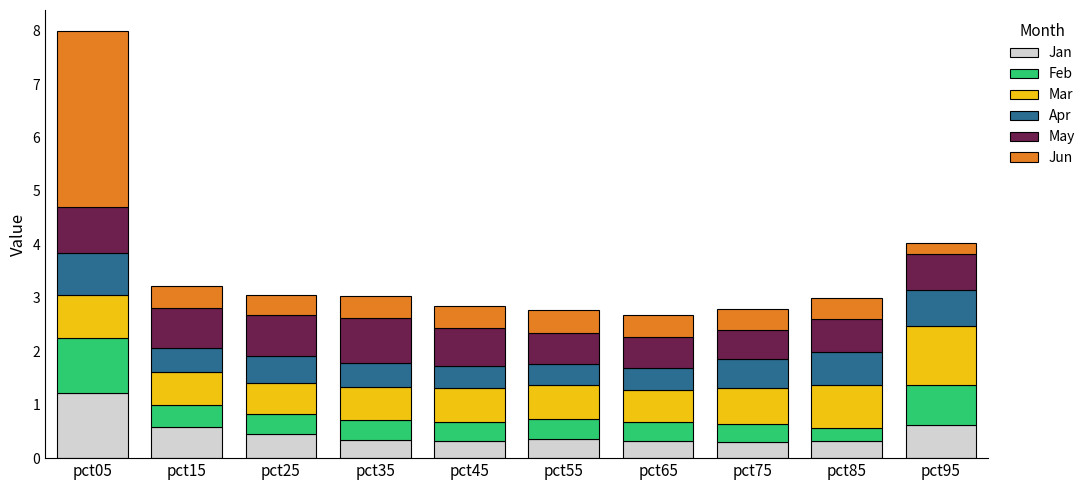

True or false: Jan has a value of 1.1 at pct95.

False